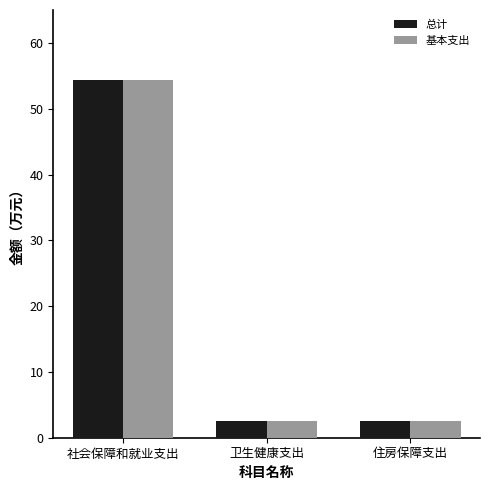

What value does the 总计 series have at 住房保障支出?

2.5